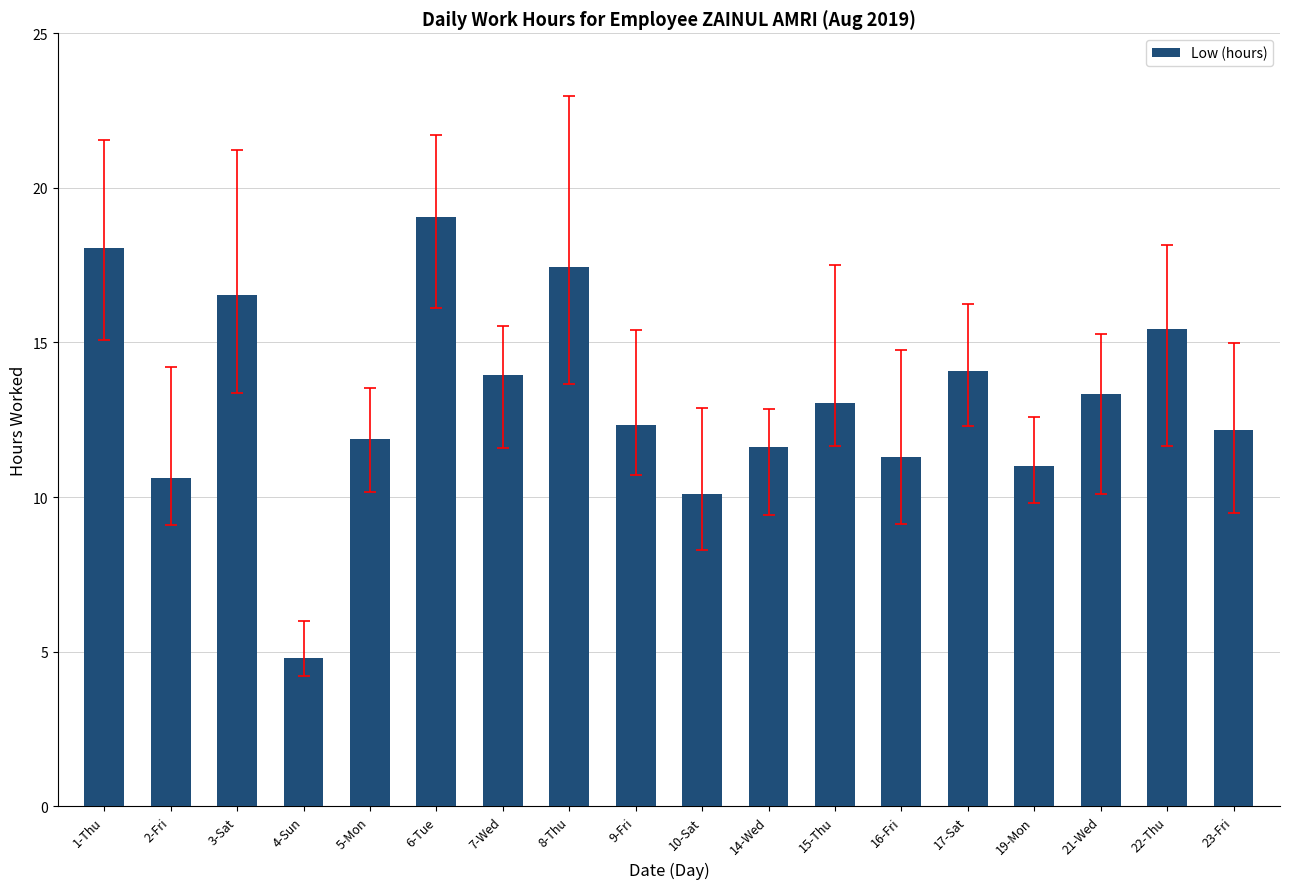

What is the label of the 2nd bar from the right?

22-Thu